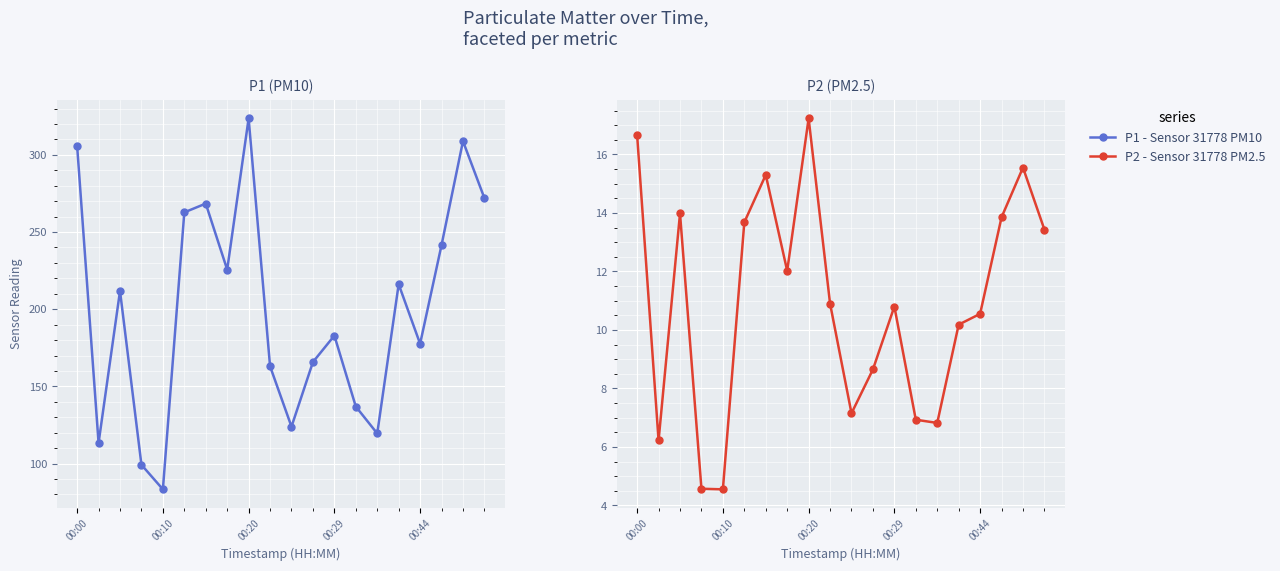

The P2 - Sensor 31778 PM2.5 series shows 2.2 at 00:10. True or false?

False